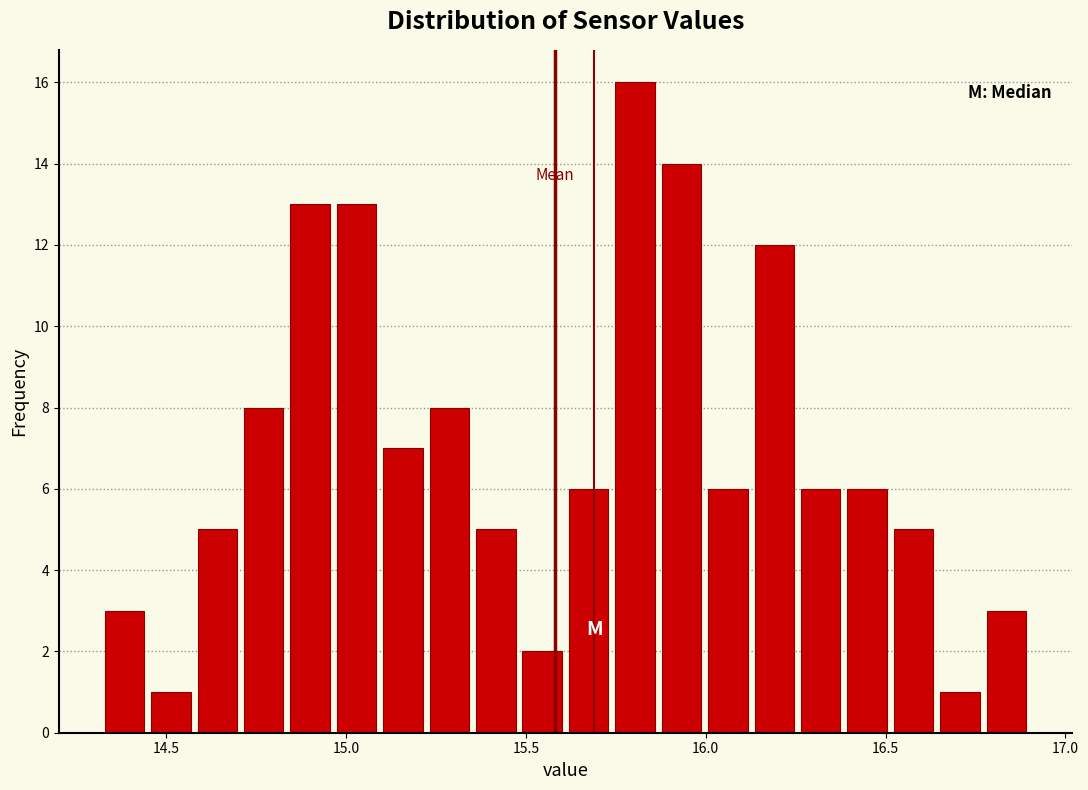

Around what value on the x-axis is the tallest bar? Give the approximate position of its centre, as read against the axis.

15.80